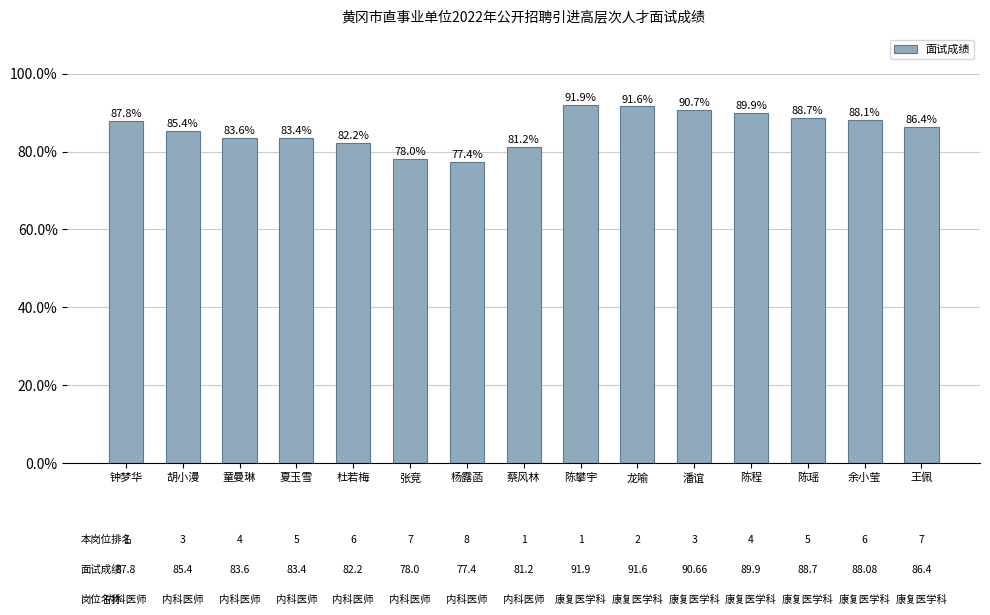

What is the value of the 3rd bar from the left?

83.6